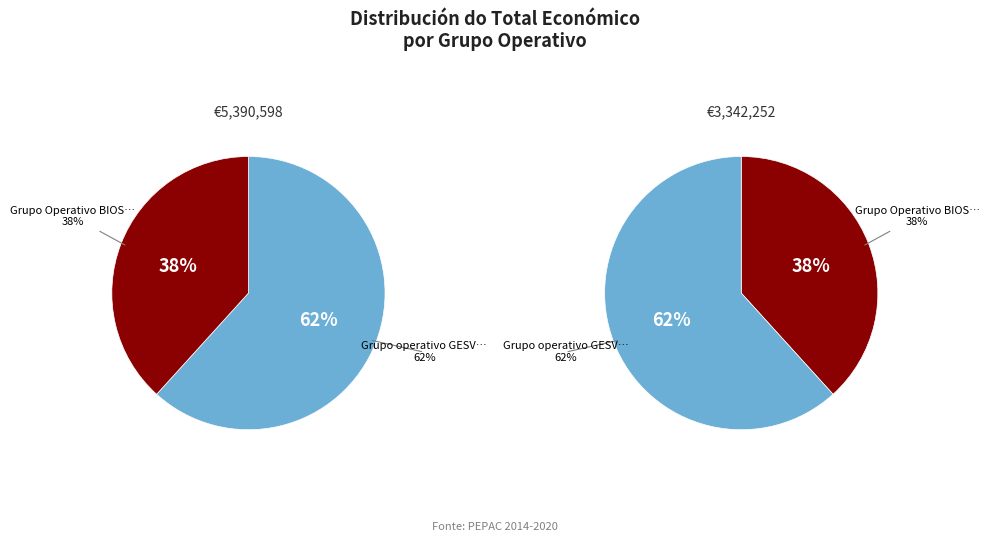

To the nearest percent, what portion does GESVAC 4.0 represent?

62%